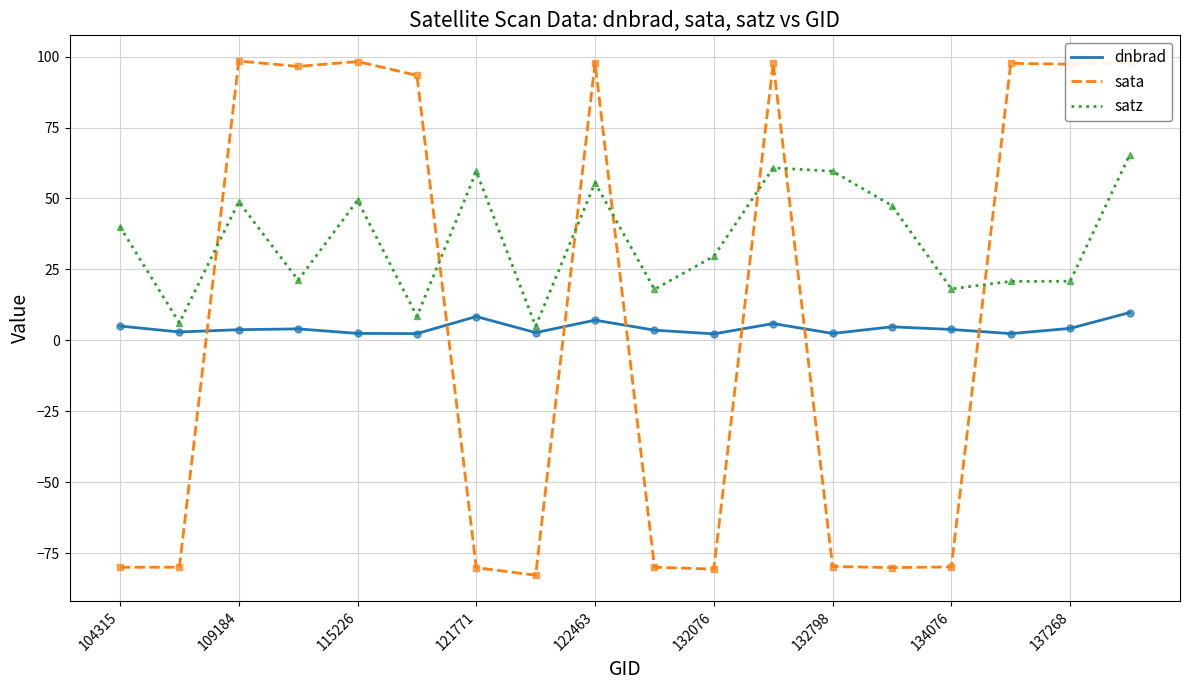

True or false: sata and dnbrad cross at least once.

True